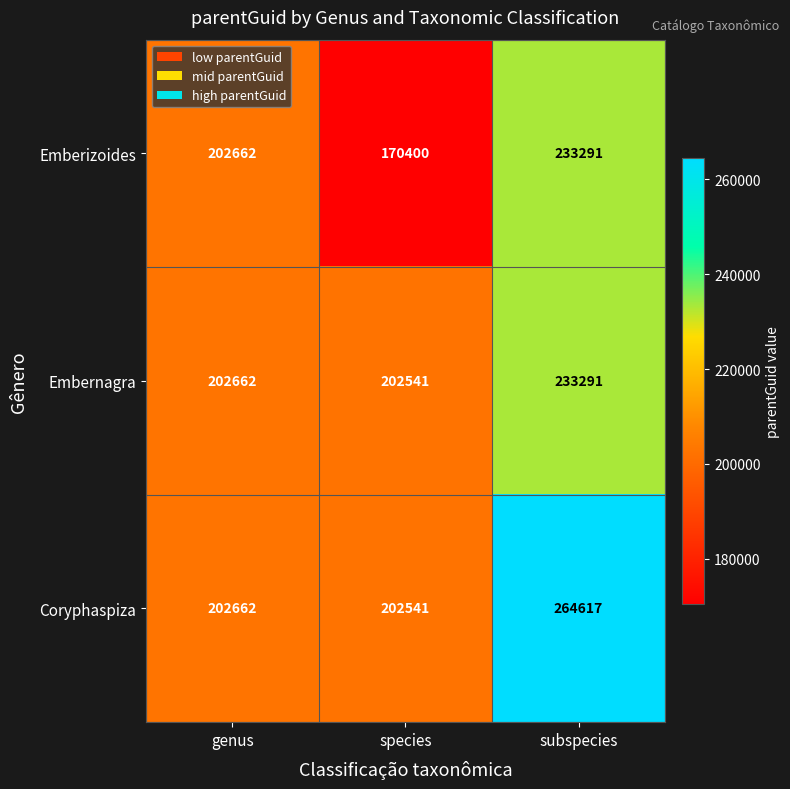

Which series has the largest range (max minus min)?

Emberizoides